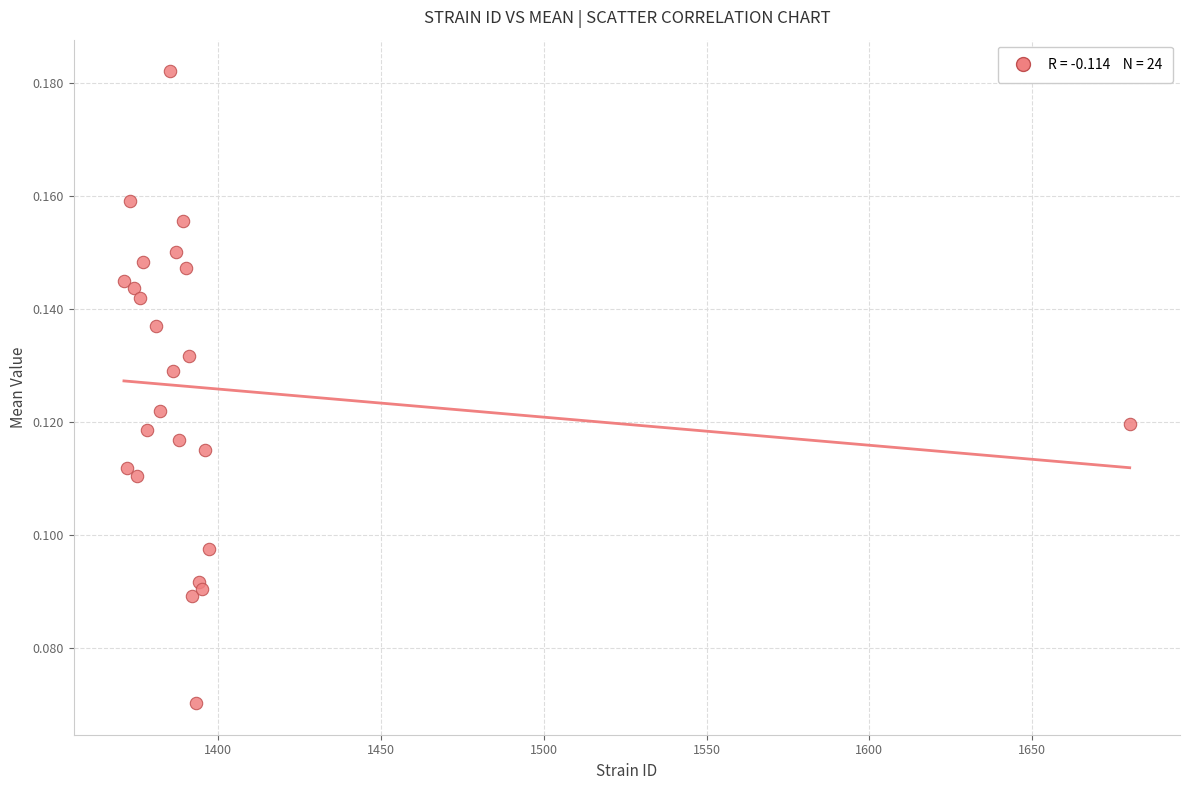

What is the range of X values (max minus min)?

309.0